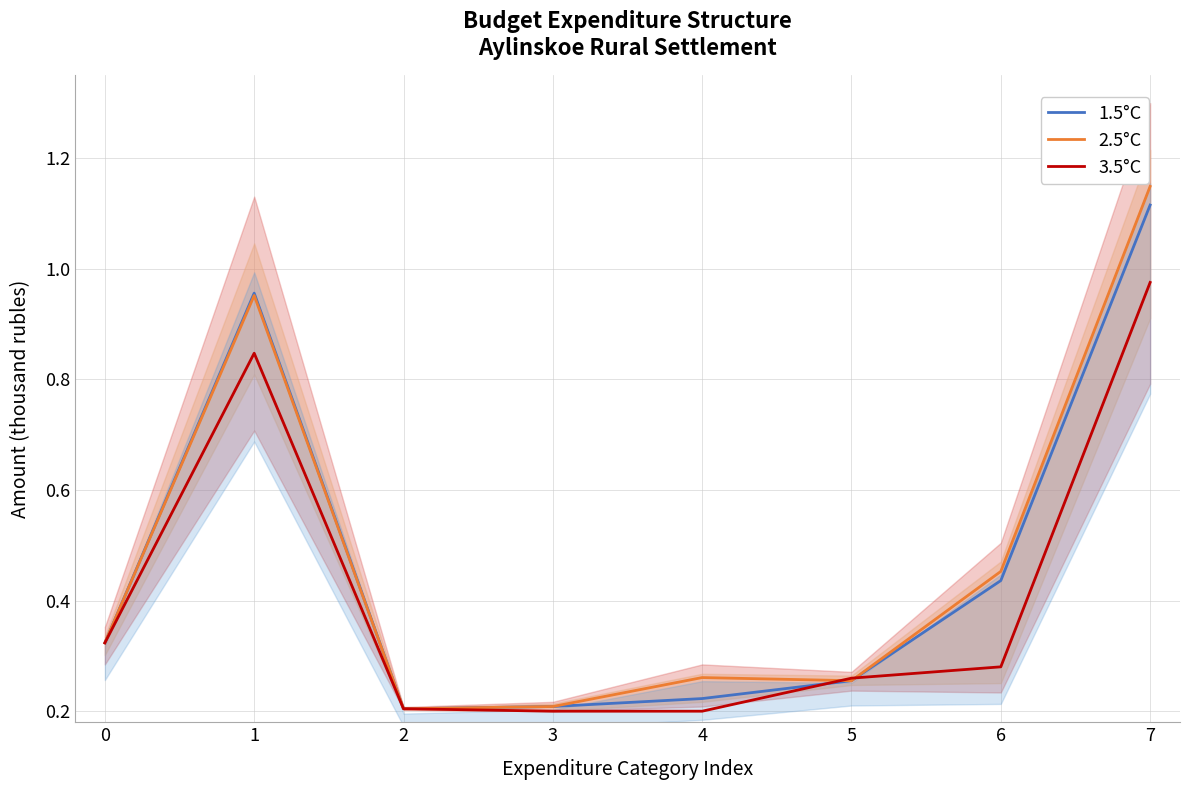

Is this an area chart (filled region under the line)?

No